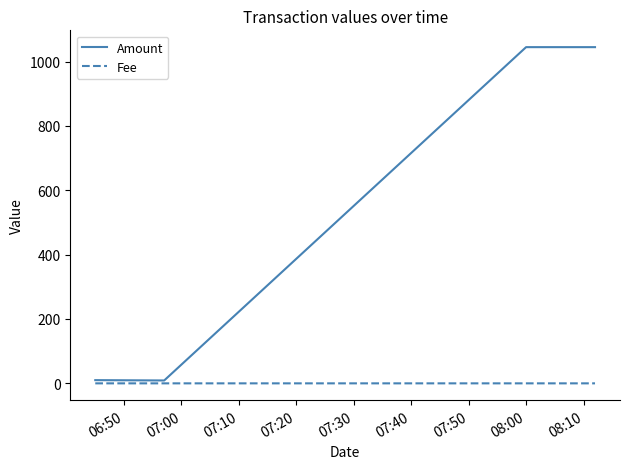

What is the maximum value shown in the chart?

1044.8